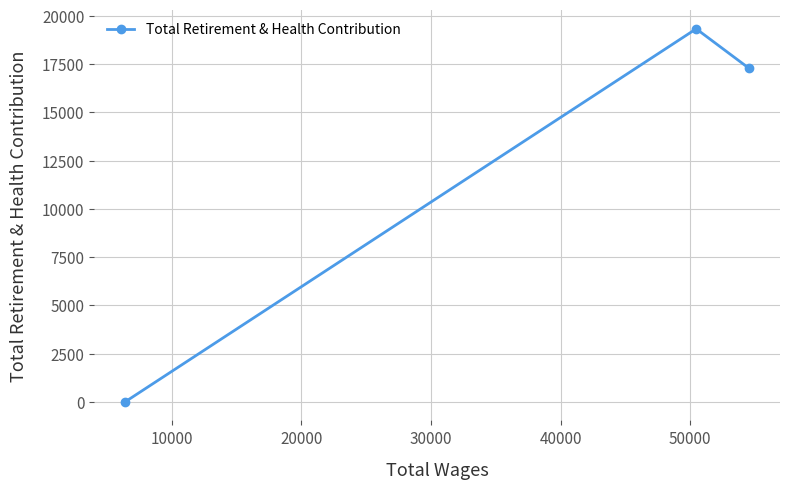

What is the difference between the maximum and minimum values?

19328